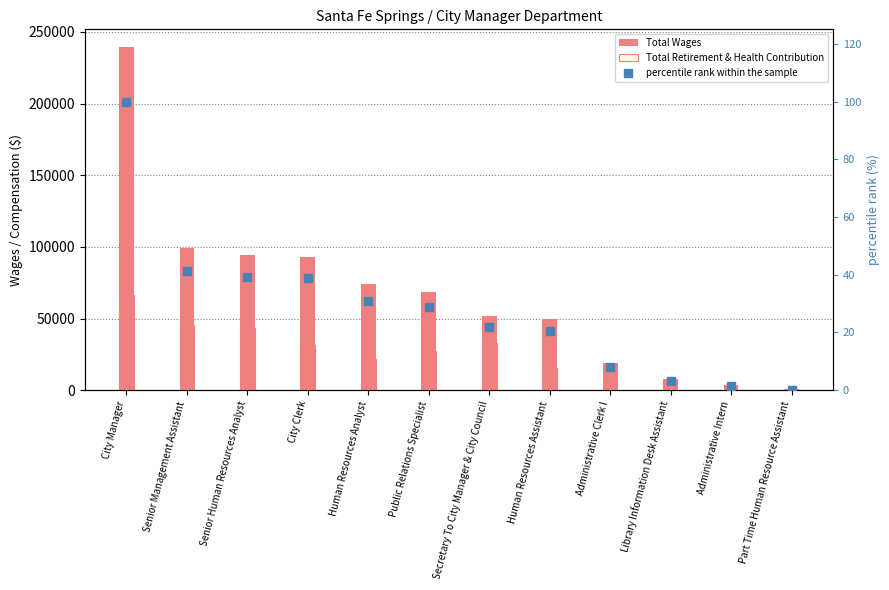

What are all the series names shown in the legend?

Total Wages, Total Retirement & Health Contribution, percentile rank within the sample